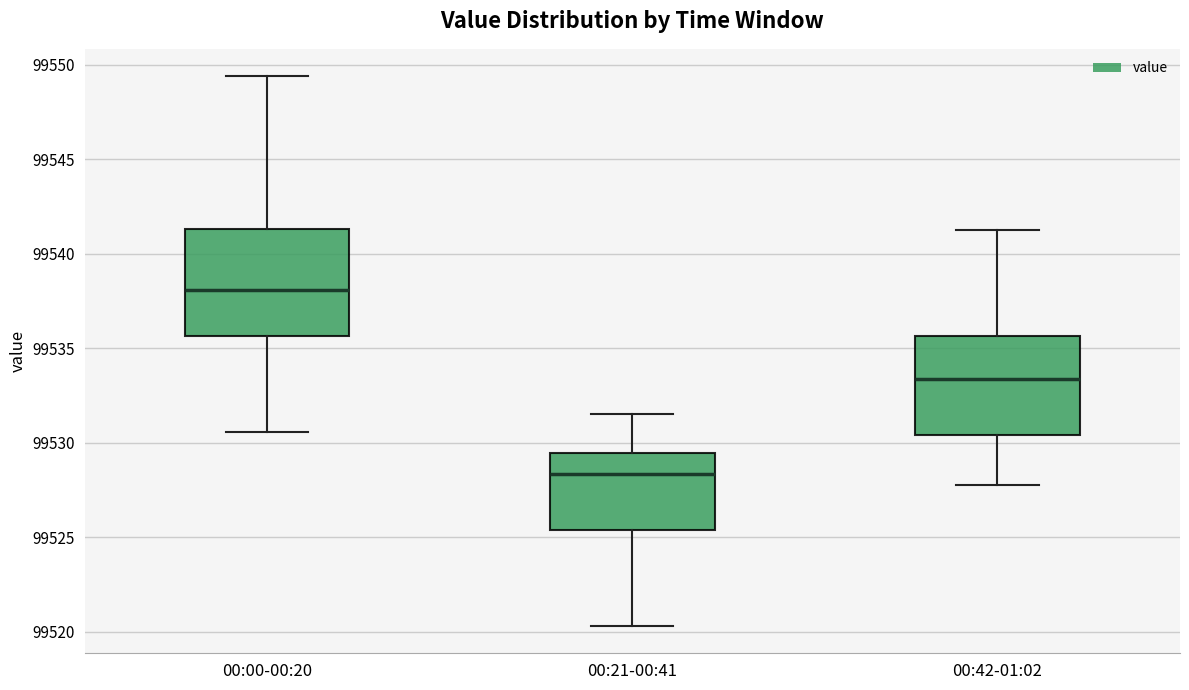

Where does the lower whisker of the box for 00:00-00:20 end on the y-axis? The values are not printed on the chart, so give them approximately, as read against the axis.

99530.5